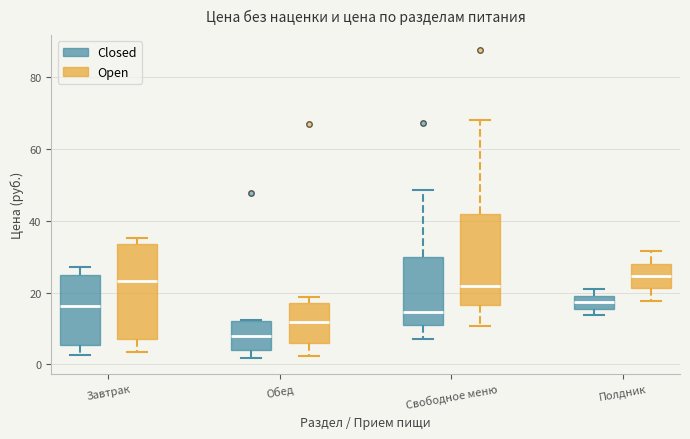

Reading left to right, read every box against the y-axis: the position of its median line, the range the box covers, and the ends of its whiskers. The values are not printed on the chart, so give them approximately, as read against the axis.

Завтрак (Closed): median 16, box 6 to 26, whiskers 2 to 28
Завтрак (Open): median 24, box 6 to 34, whiskers 4 to 36
Обед (Closed): median 8, box 4 to 12, whiskers 2 to 12
Обед (Open): median 12, box 6 to 18, whiskers 2 to 18 (just above the box's upper edge)
Свободное меню (Closed): median 14, box 10 to 30, whiskers 8 to 48
Свободное меню (Open): median 22, box 16 to 42, whiskers 10 to 68
Полдник (Closed): median 18, box 16 to 20, whiskers 14 to 20 (just above the box's upper edge)
Полдник (Open): median 24, box 22 to 28, whiskers 18 to 32